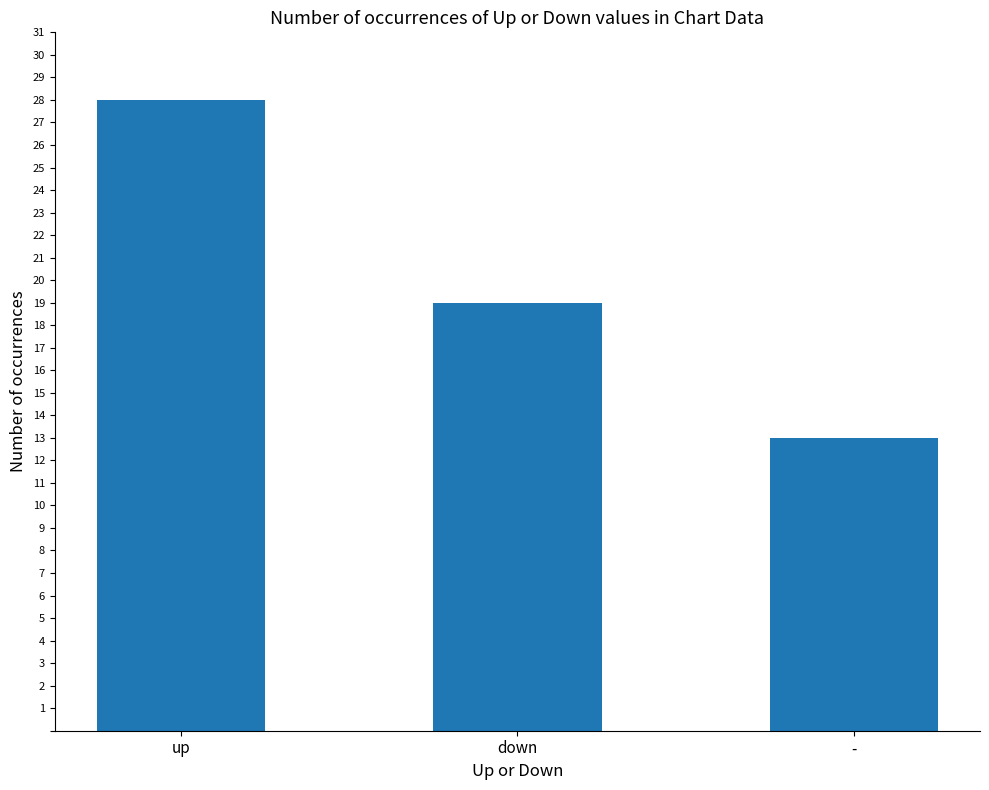

Are the bars horizontal?

No